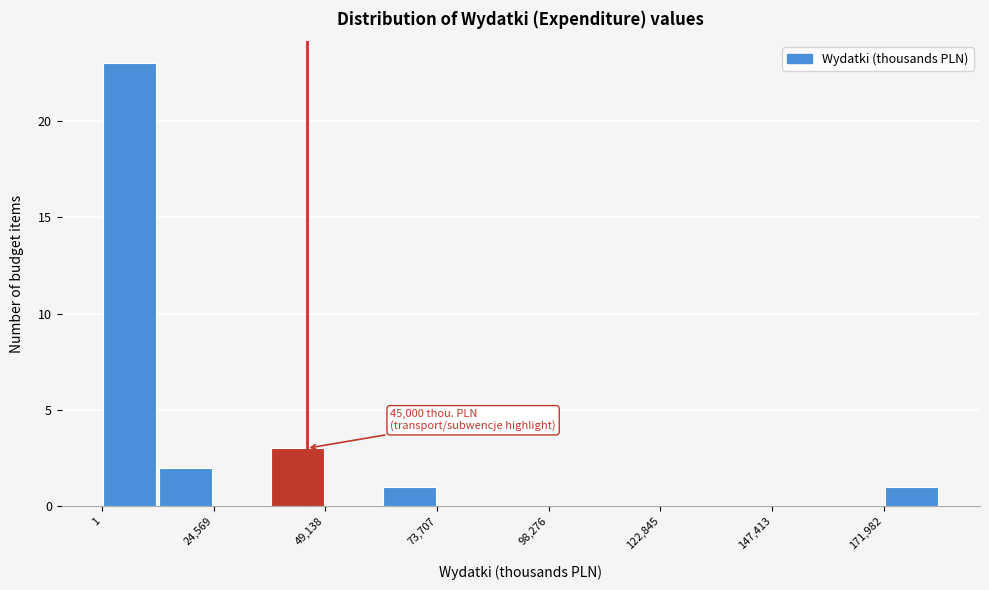

Read against the x-axis, roughly where is the centre of the tallest bar?

5000